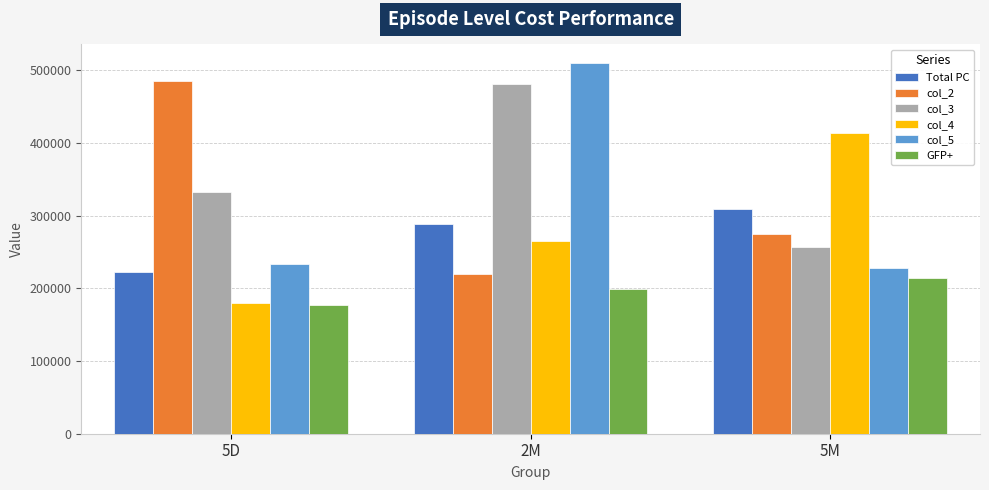

At which label is Total PC closest to 265751?

2M